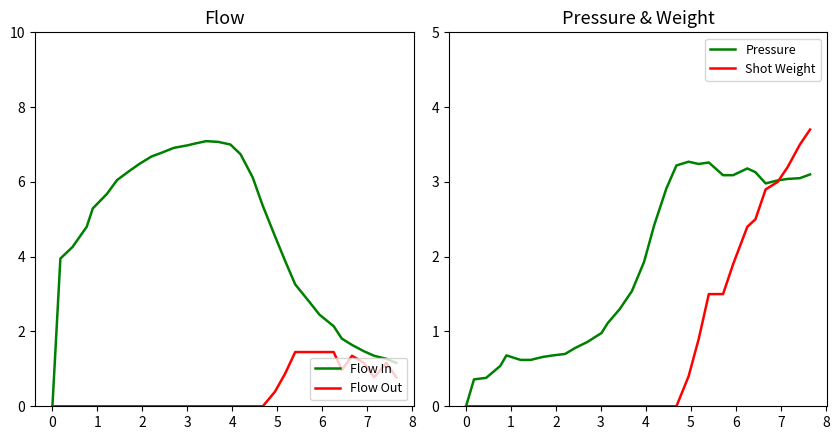

What are all the series names shown in the legend?

Flow In, Flow Out, Pressure, Shot Weight